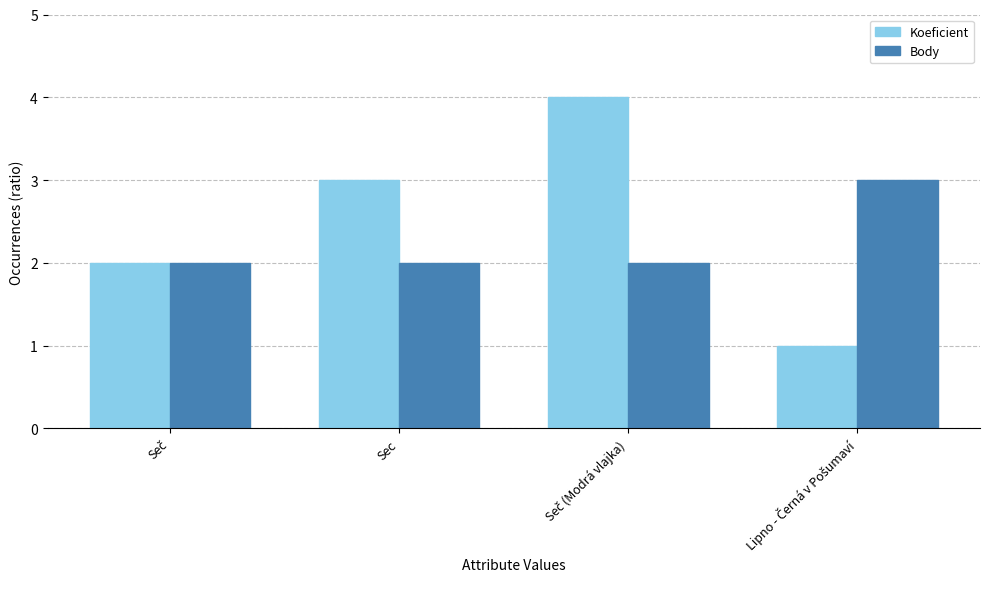

What value does the Koeficient series have at Sec?

3